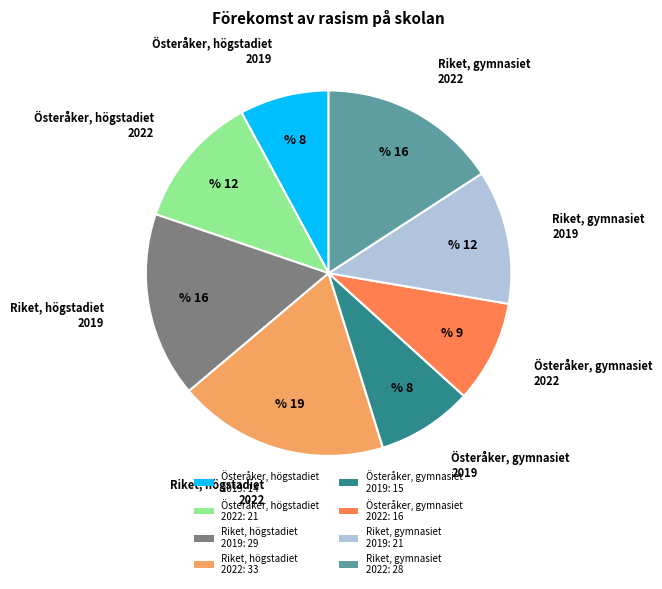

Combined, do Österåker, högstadiet 2022: 21 and Österåker, gymnasiet 2019: 15 account for over 50%?

No